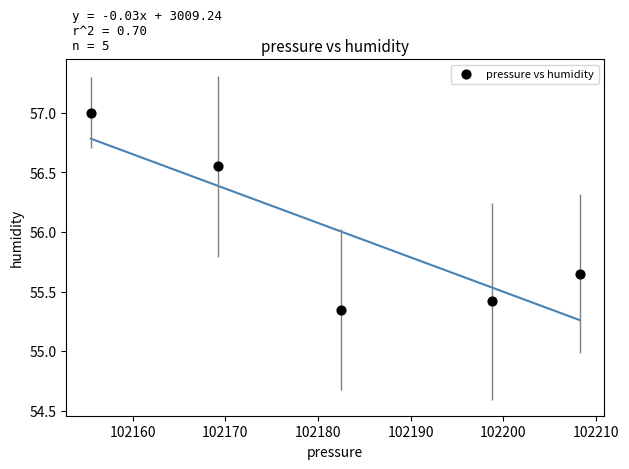

What is the average Y value?

56.0